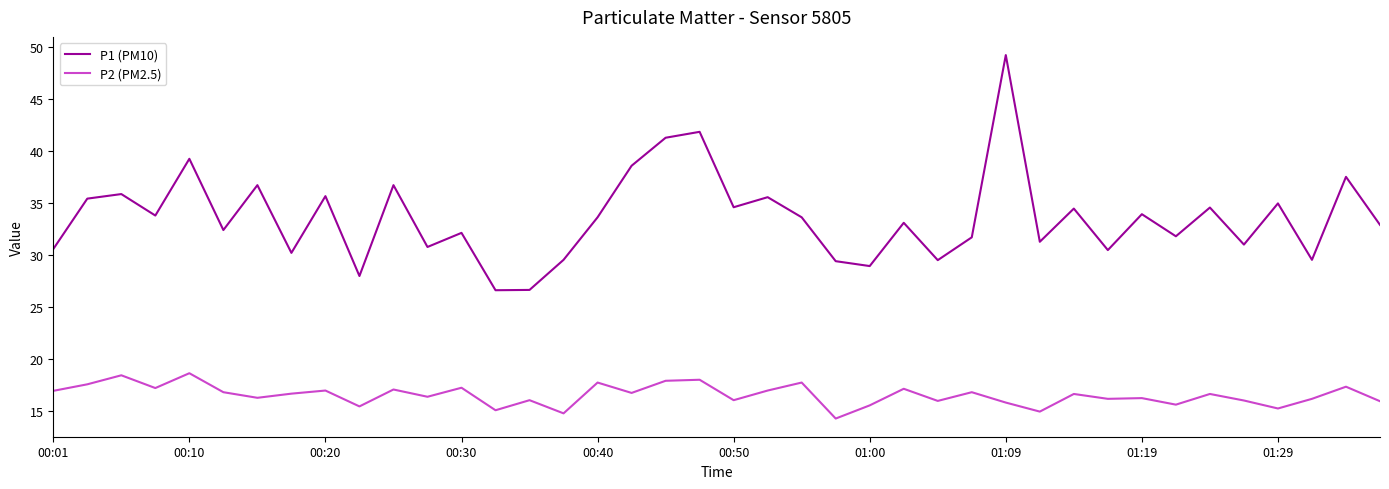

List the series in order of their overall mean, lowest first.

P2 (PM2.5), P1 (PM10)